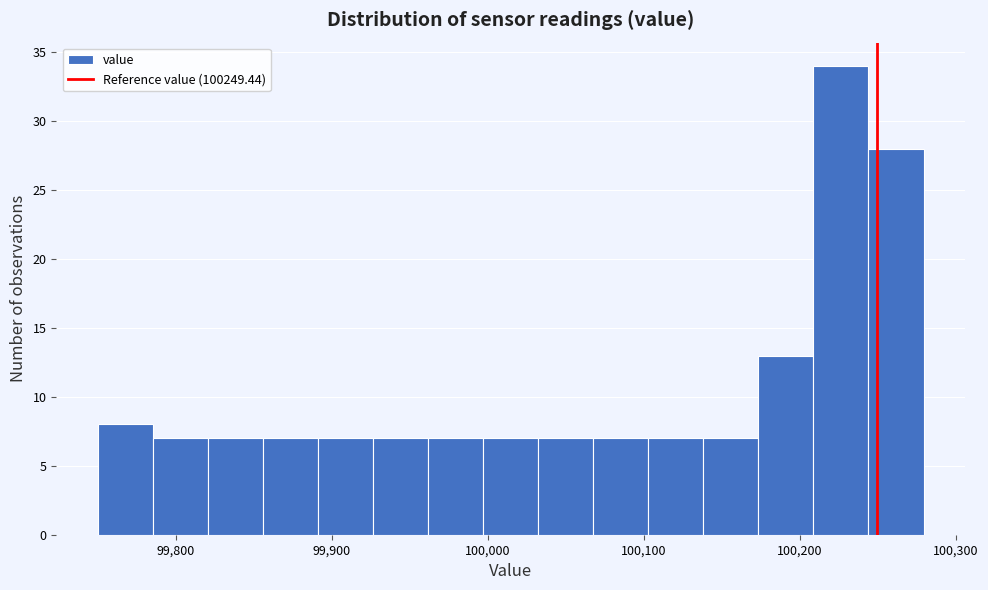

Read against the x-axis, roughly where is the centre of the tallest bar?

100230